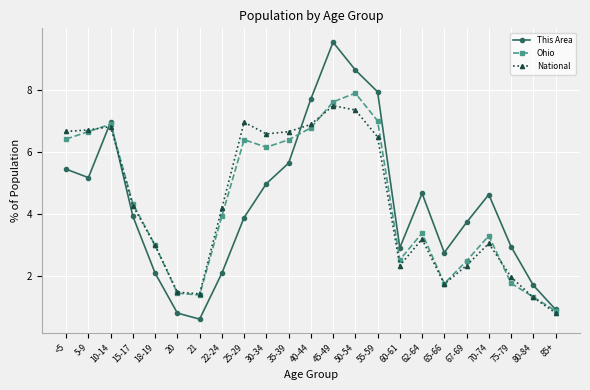

True or false: This Area and National cross at least once.

True